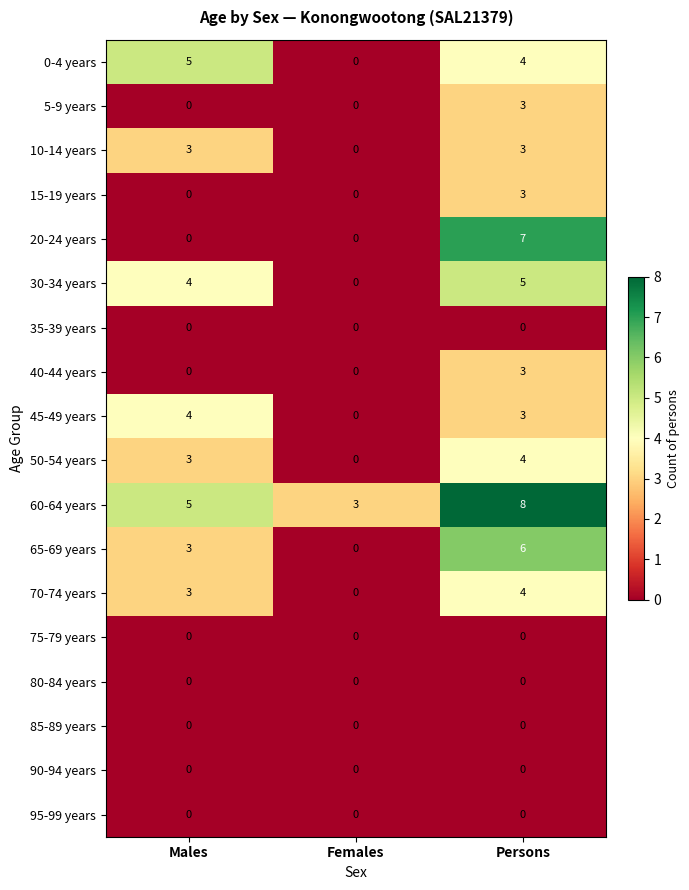

True or false: 15-19 years has a value of 0 at Males.

True